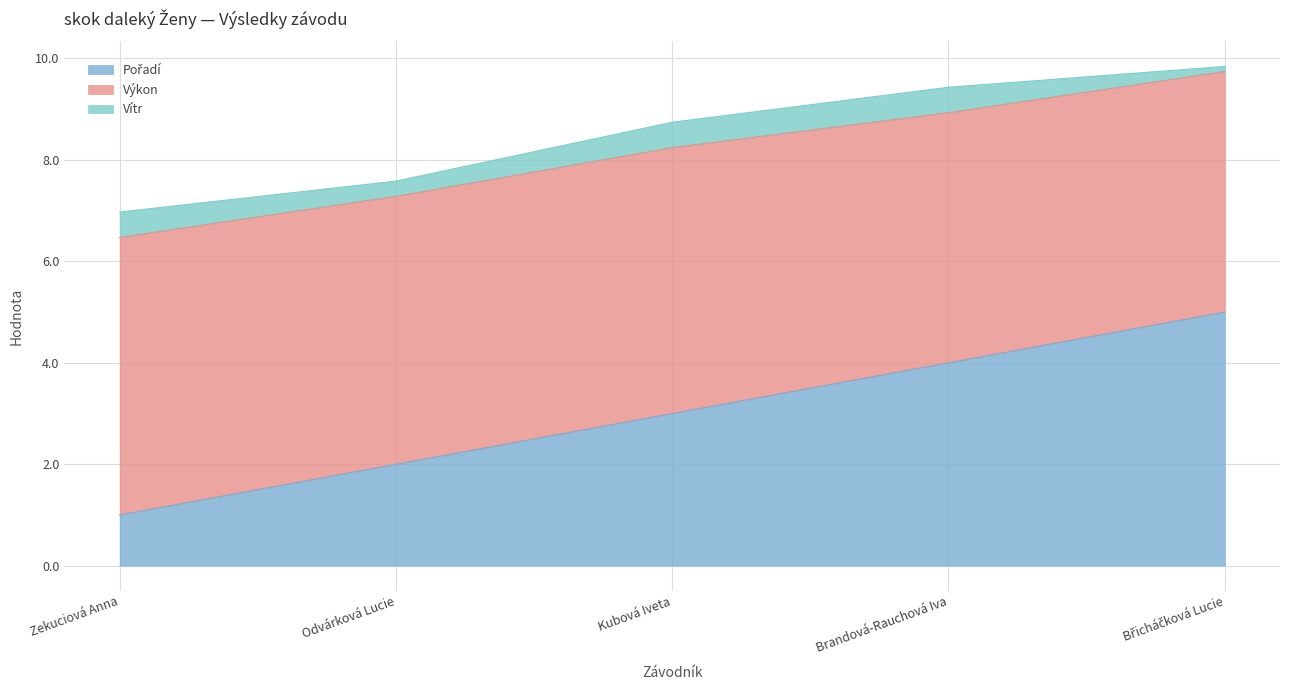

Reading left to right, extract all data points from this chart.

Pořadí: 1.0	2.0	3.0	4.0	5.0
Výkon: 5.5	5.3	5.2	4.9	4.7
Vítr: 0.5	0.3	0.5	0.5	0.1